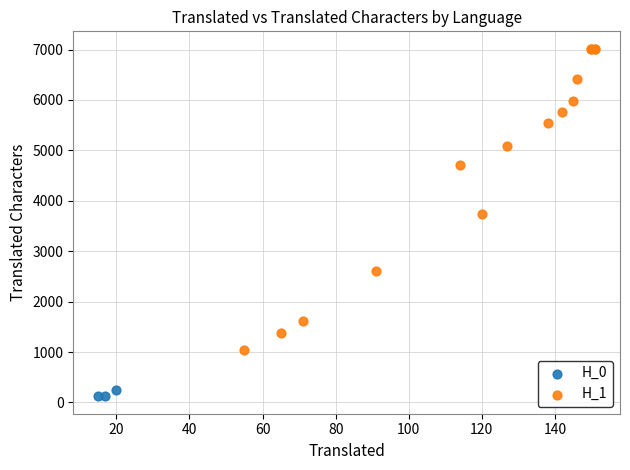

Which series contains the highest Y value?

H_1